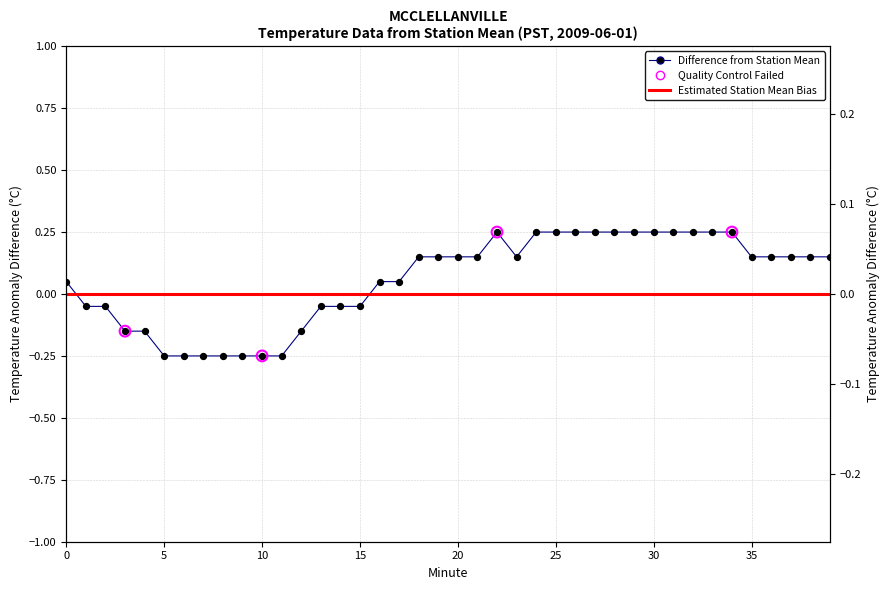

What is the change in value from 16 to 35?

+0.1